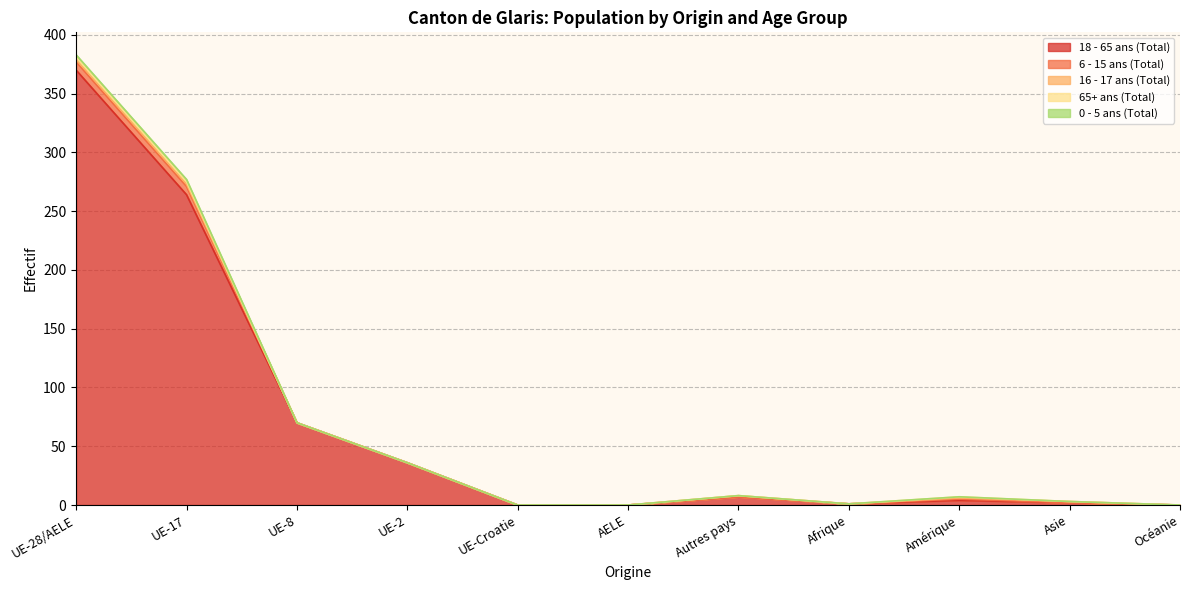

How many data points does each series have?

11